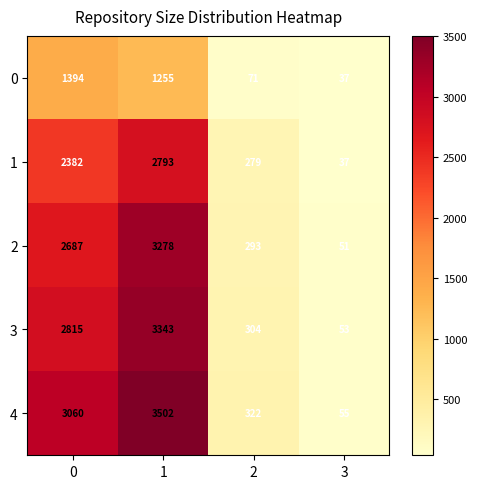

What is the difference between the maximum and second lowest values in the 2 series?

2985